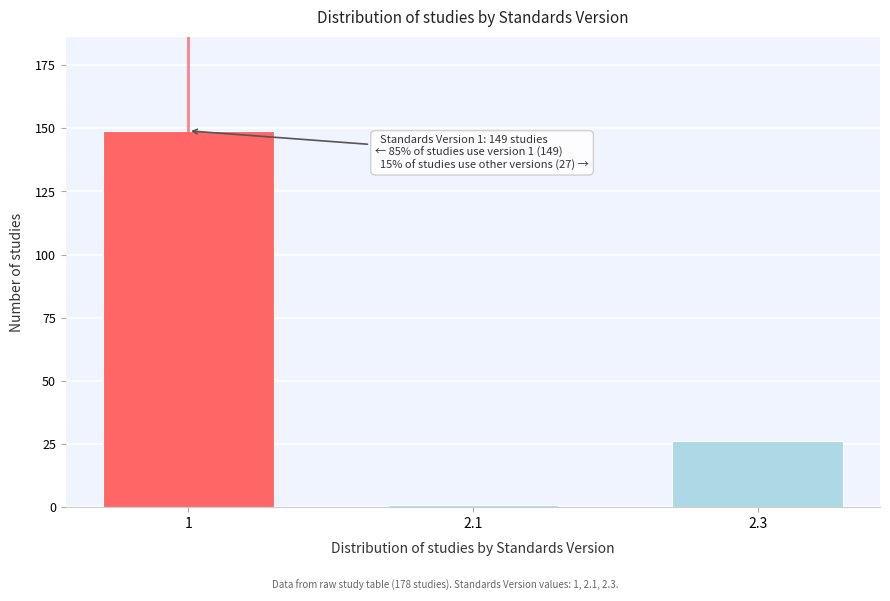

Reading left to right, what are all the values shown in this chart?

149	1	26